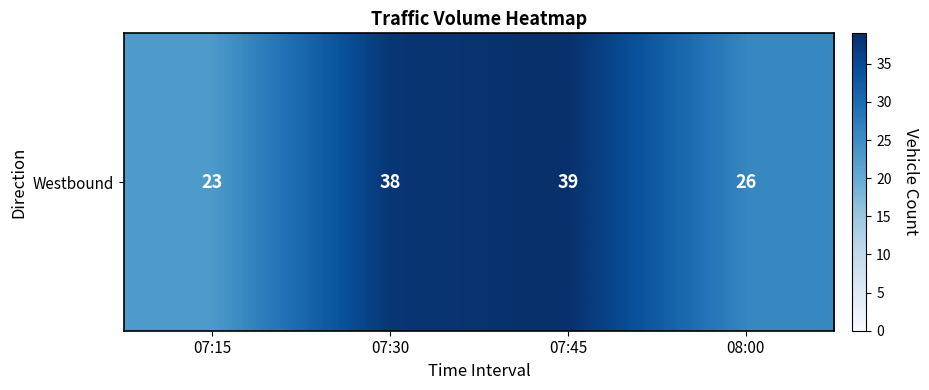

How many data points are less than 38?

2